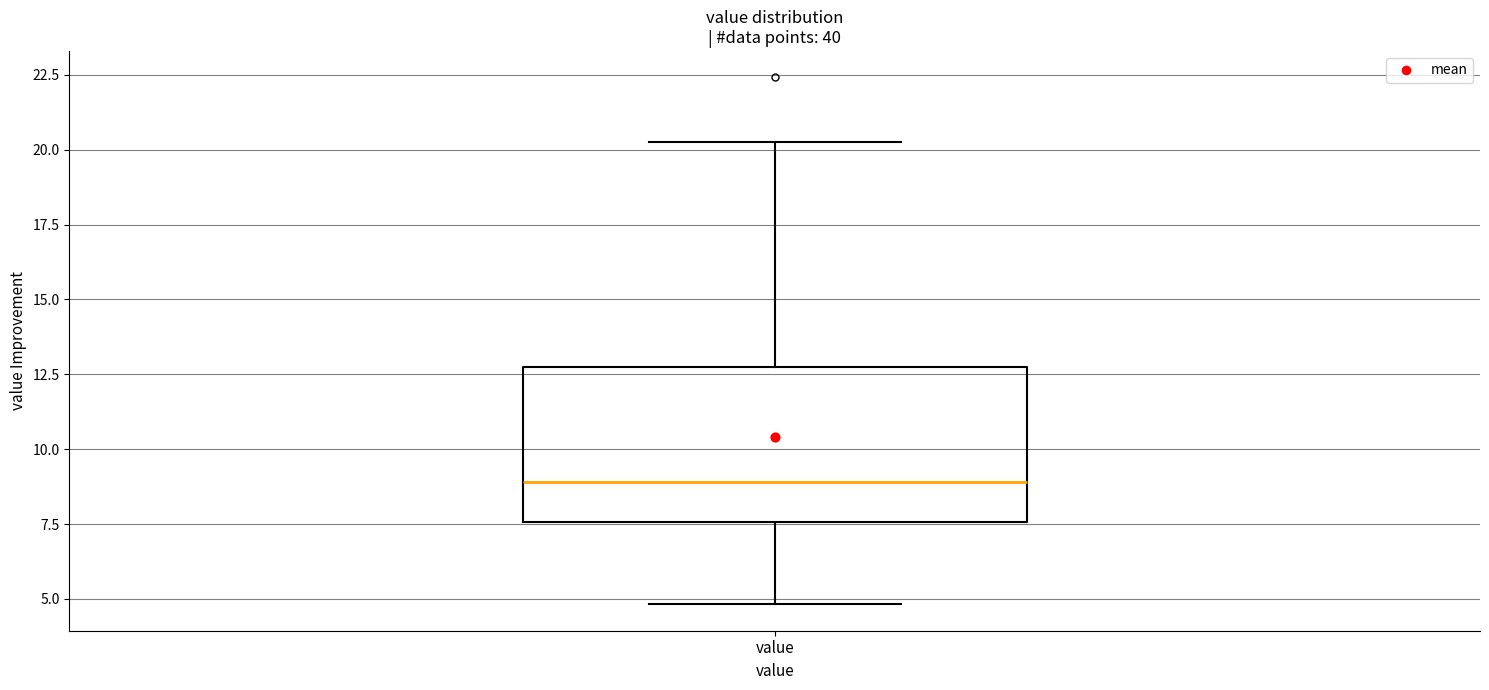

Read this box plot against the y-axis: the position of the median line, the range covered by the box, and the ends of both whiskers. The values are not printed on the chart, so give them approximately, as read against the axis.

median 9.0, box 7.5 to 13.0, whiskers 5.0 to 20.5